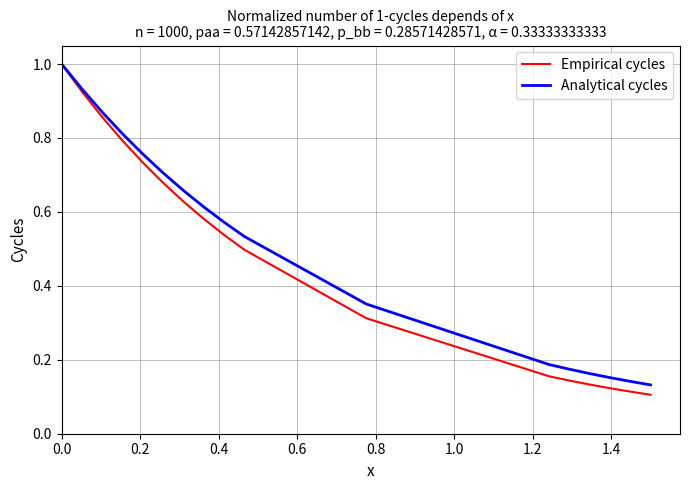

Reading left to right, extract all data points from this chart.

Empirical cycles: 1.0	1.0	0.9	0.9	0.9	0.9	0.8	0.8	0.7	0.7	0.7	0.7	0.6	0.6	0.6	0.6	0.5	0.5	0.5	0.3	0.2	0.1	0.1	0.1	0.1	0.1
Analytical cycles: 1.0	1.0	0.9	0.9	0.9	0.9	0.8	0.8	0.8	0.8	0.7	0.7	0.7	0.7	0.7	0.6	0.6	0.6	0.5	0.4	0.2	0.2	0.2	0.2	0.1	0.1